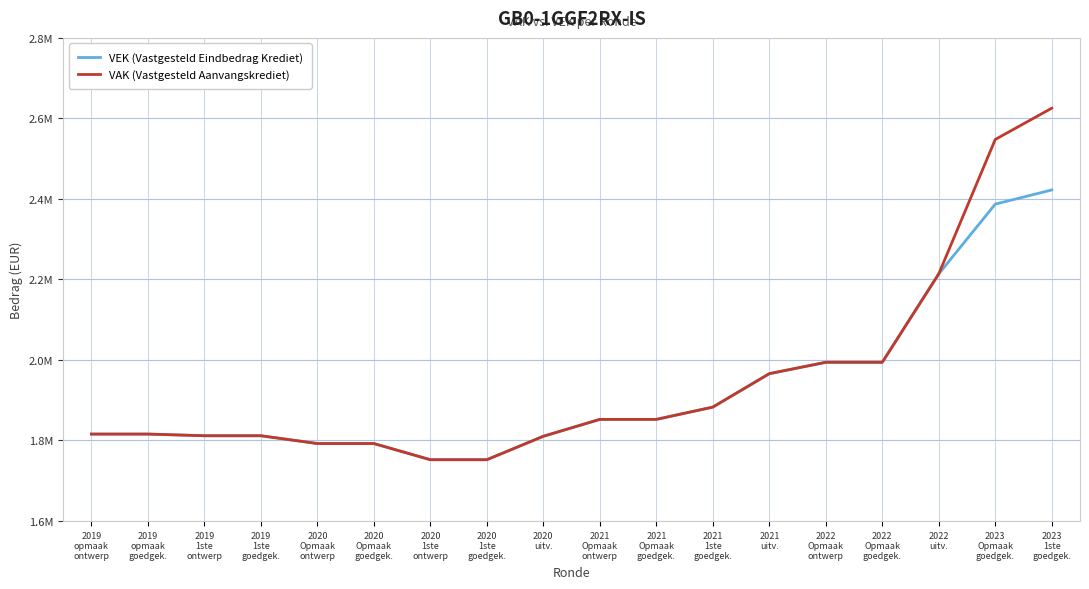

At which category does the chart reach its minimum across all series?

2020
1ste
ontwerp